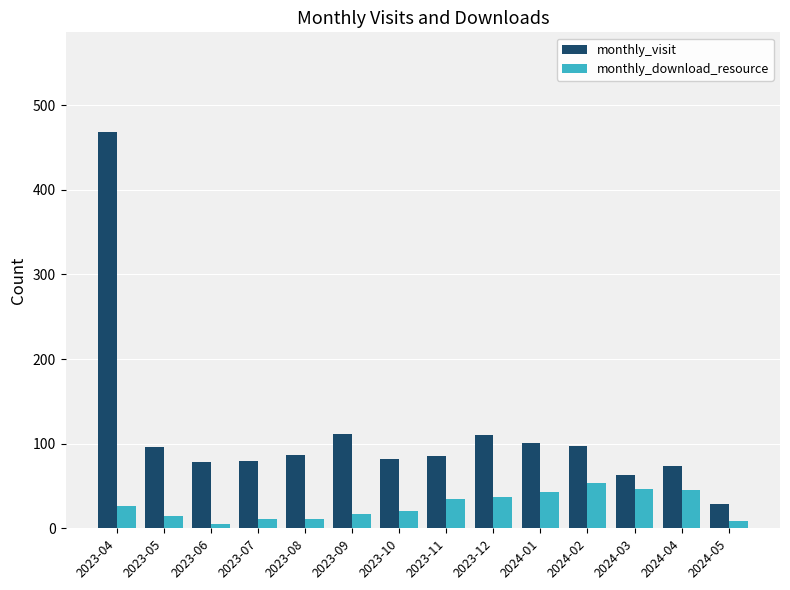

What is the lowest value of the monthly_visit series?

29